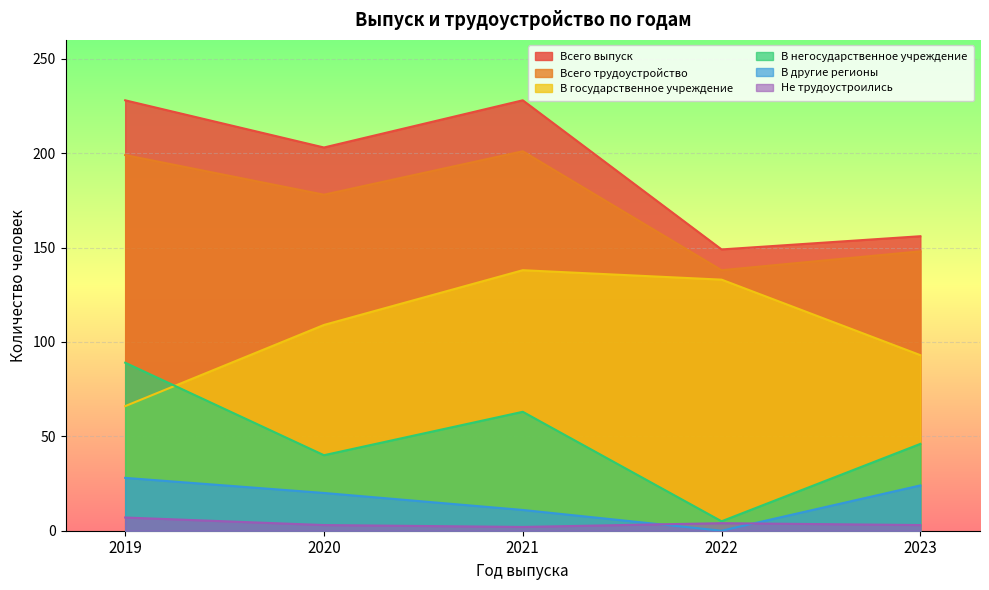

At how many categories does at least one series exceed 213?

2